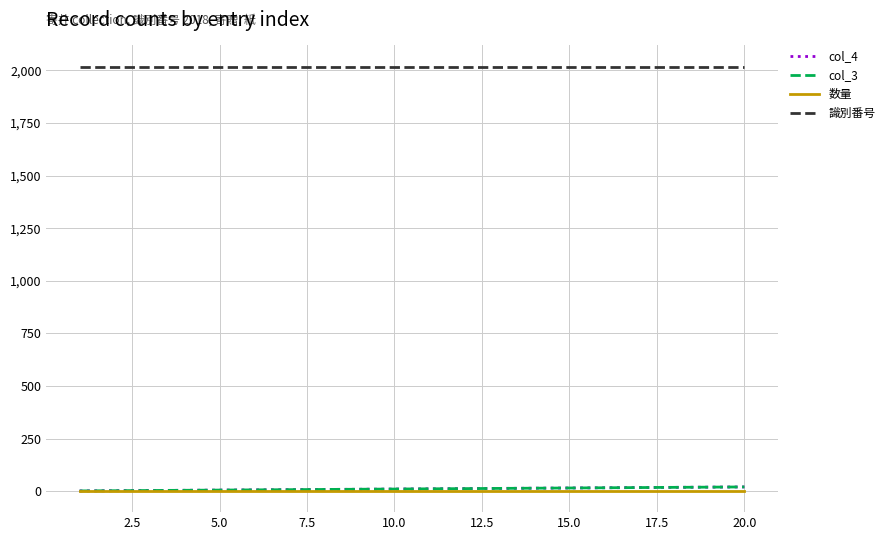

True or false: col_3 and 数量 cross at least once.

False